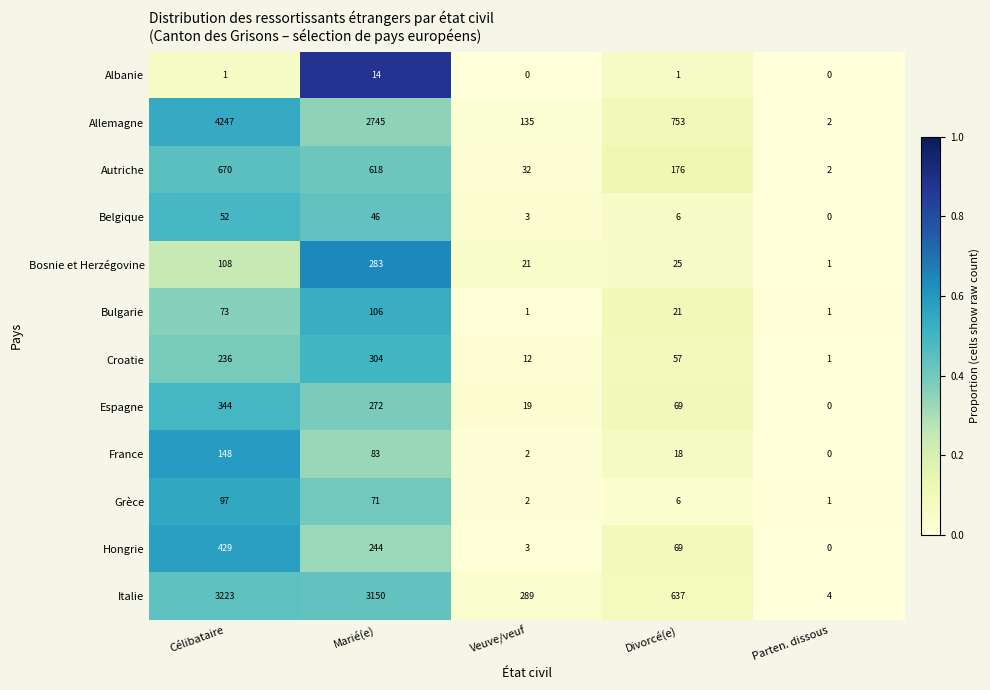

At which category does the chart reach its peak across all series?

Célibataire